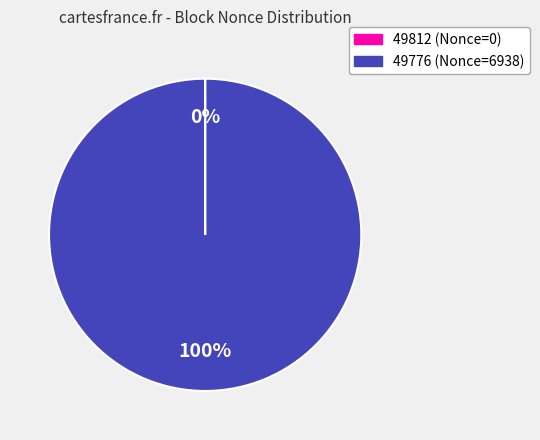

To the nearest percent, what is the average slice percentage?

50%